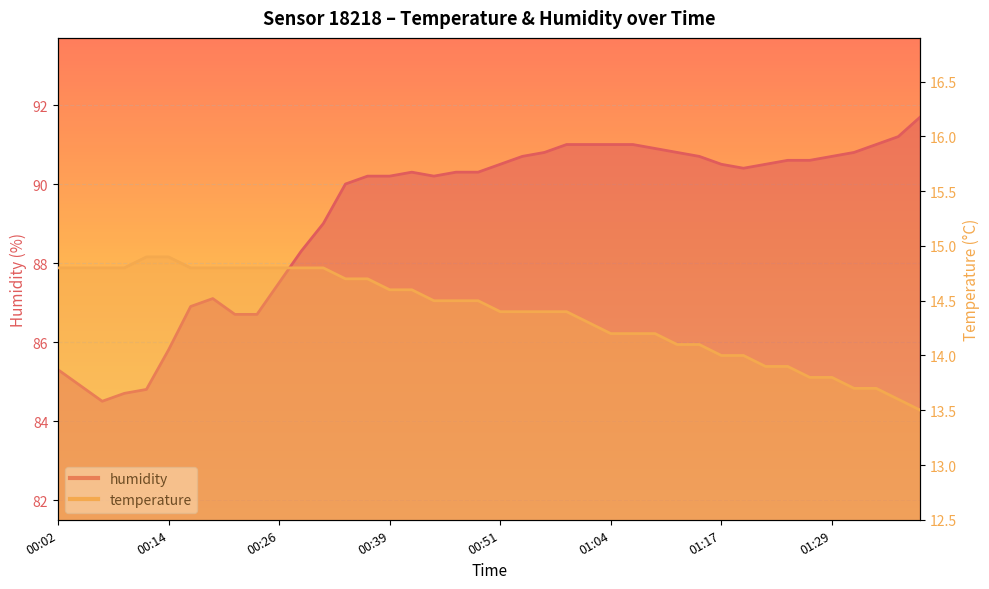

Which series has the widest spread of values?

humidity